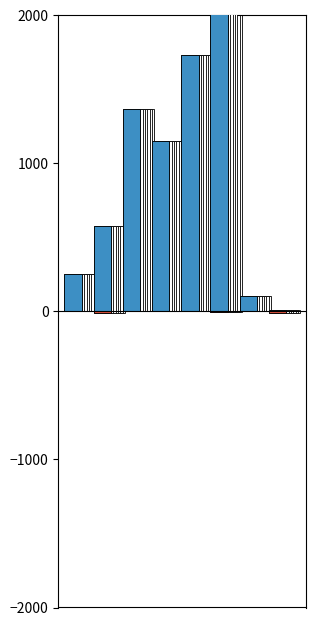

What is the difference between the highest and lowest values at 5?

4735.1